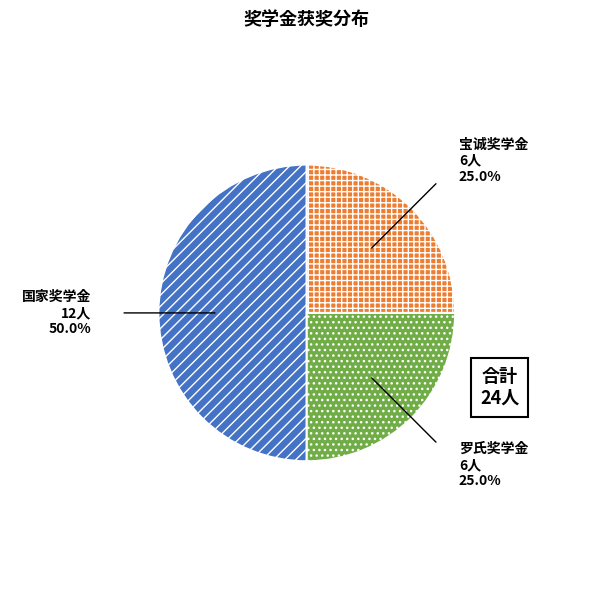

Which has a higher value, 国家奖学金 or 罗氏奖学金?

国家奖学金